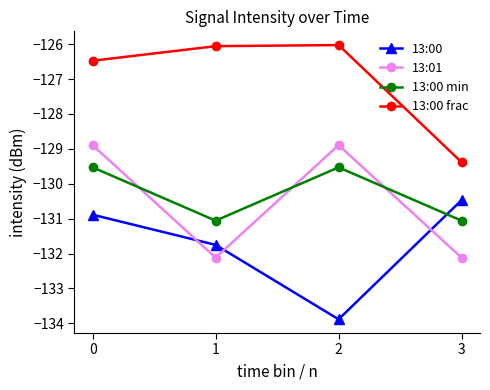

True or false: 13:00 min and 13:00 frac cross at least once.

False